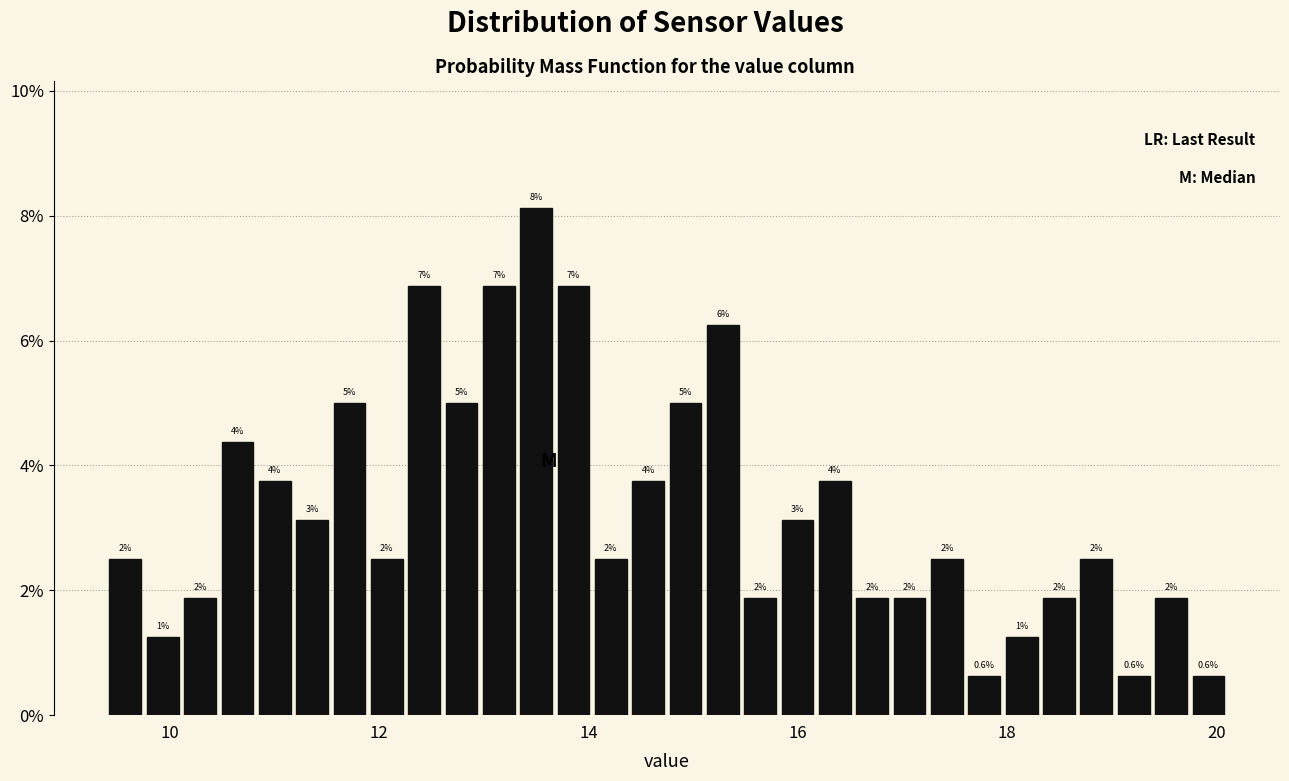

Read against the x-axis, roughly where is the centre of the tallest bar?

13.6